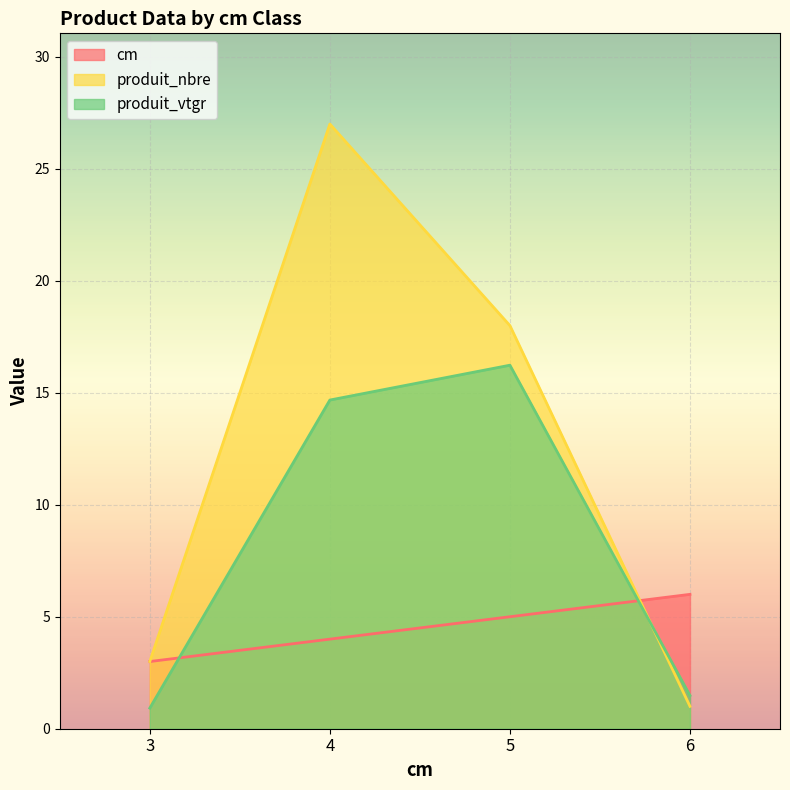

Does the chart display data point markers on the line(s)?

No